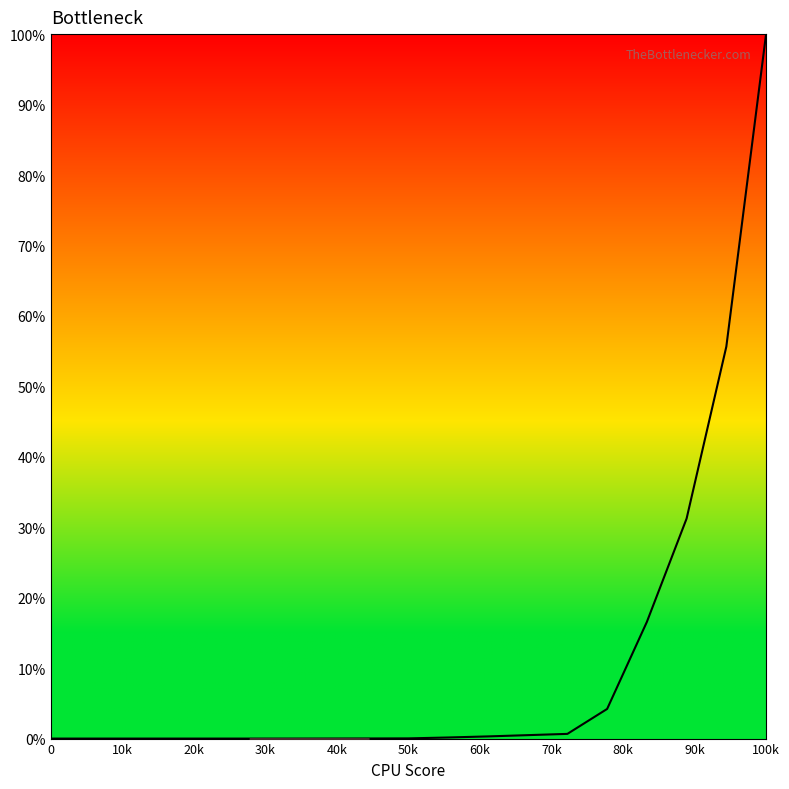

What is the difference between the maximum and minimum values?

100.0